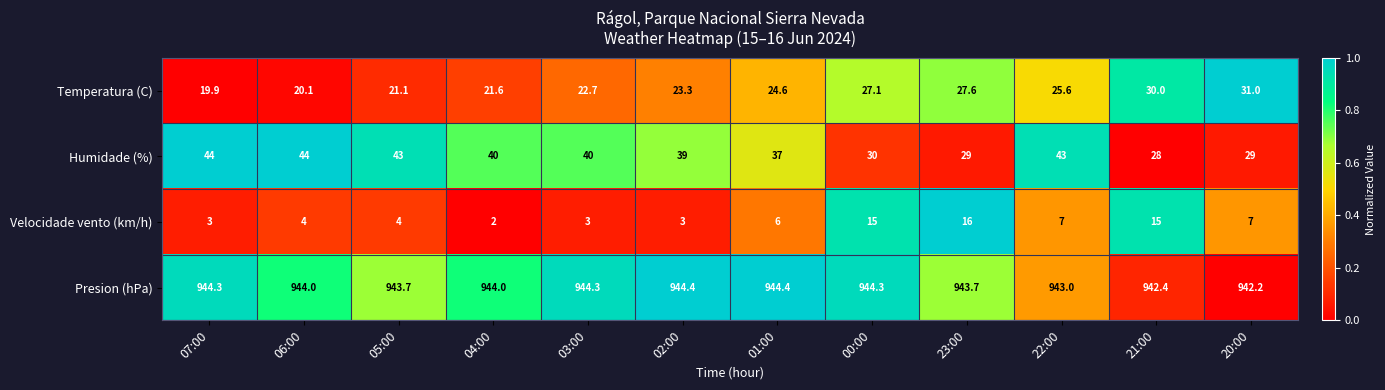

How many distinct data groups are displayed?

4